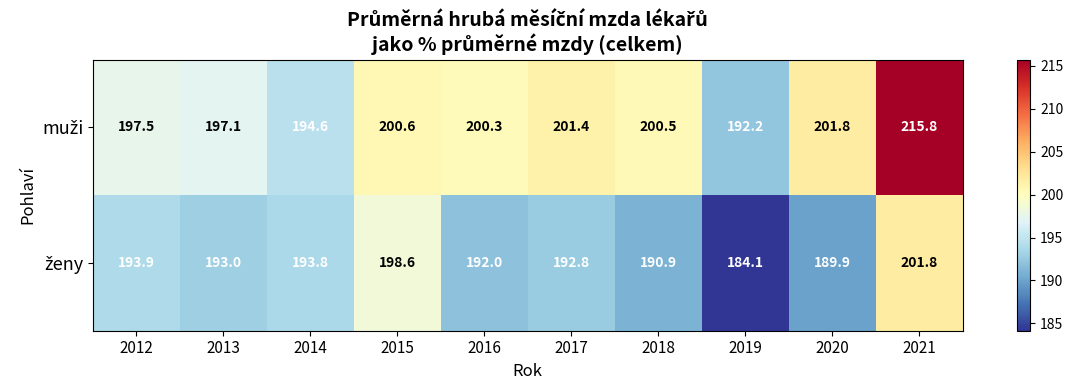

At which category is the sum across all series the highest?

2021